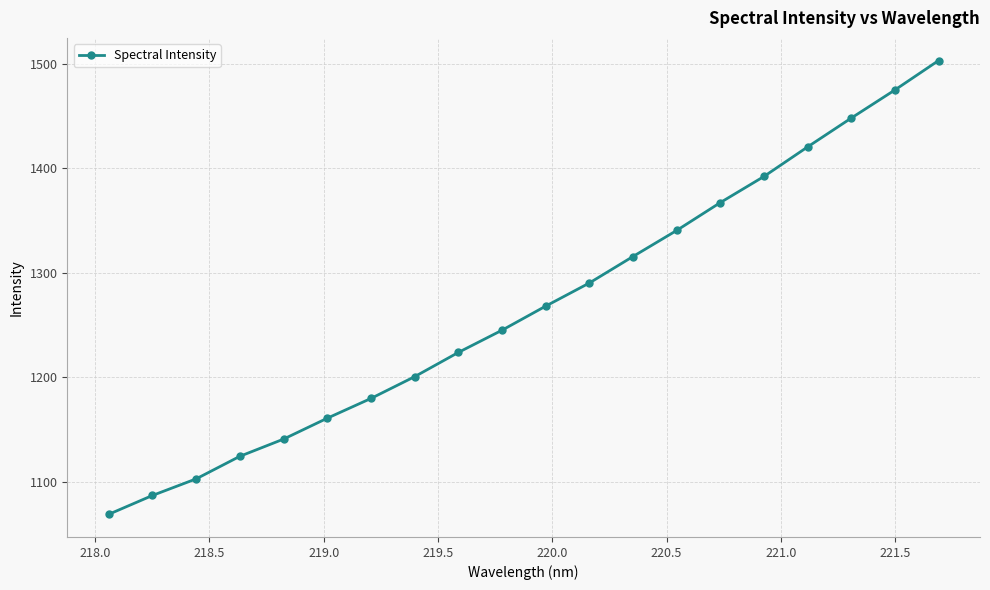

How many distinct data groups are displayed?

1